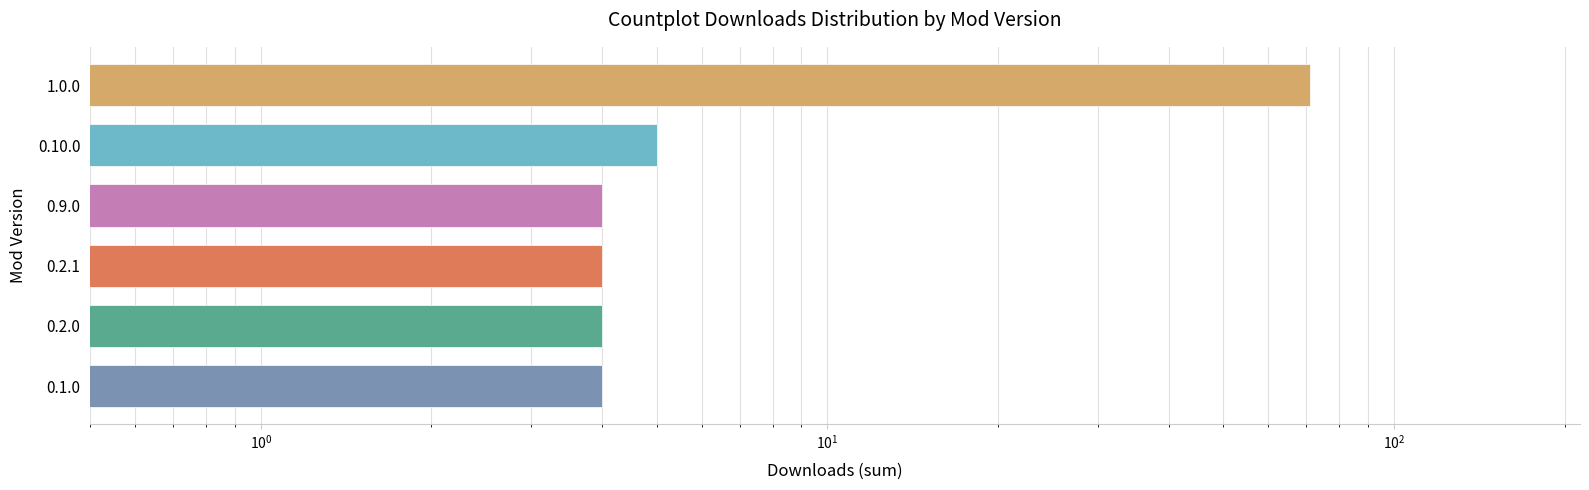

What position from the right is 0.2.1?

4